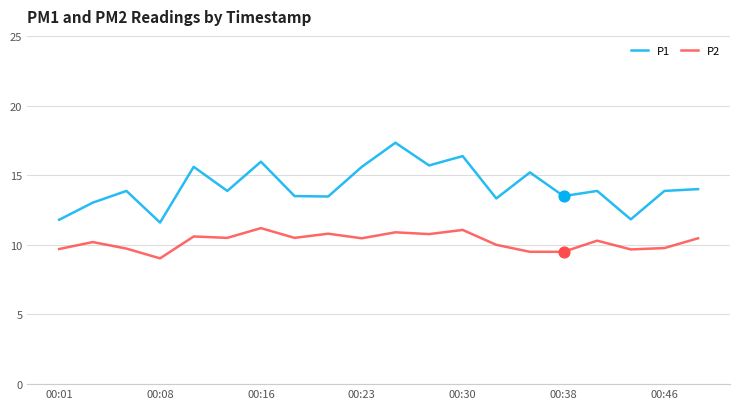

True or false: P1 and P2 intersect in this chart.

False